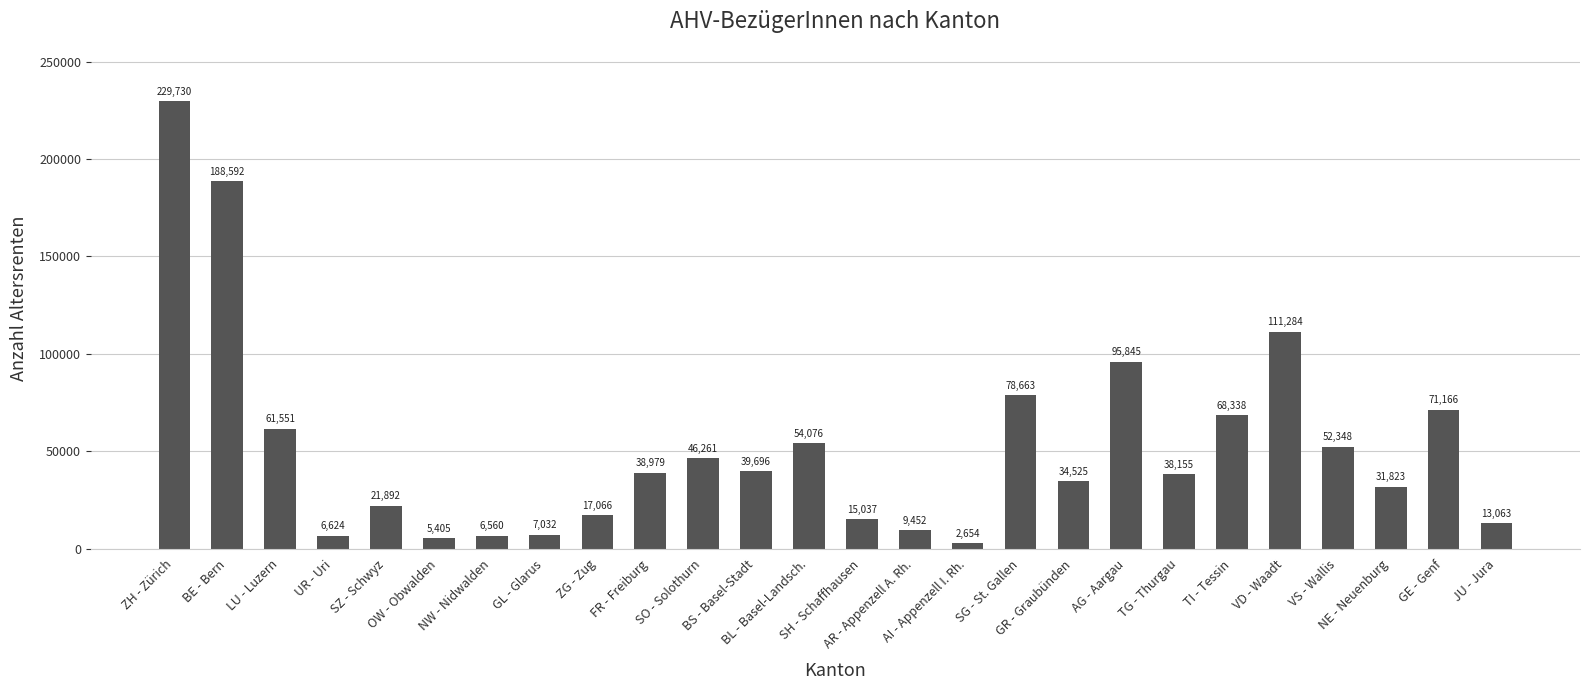

Which has a higher value, TI - Tessin or NW - Nidwalden?

TI - Tessin